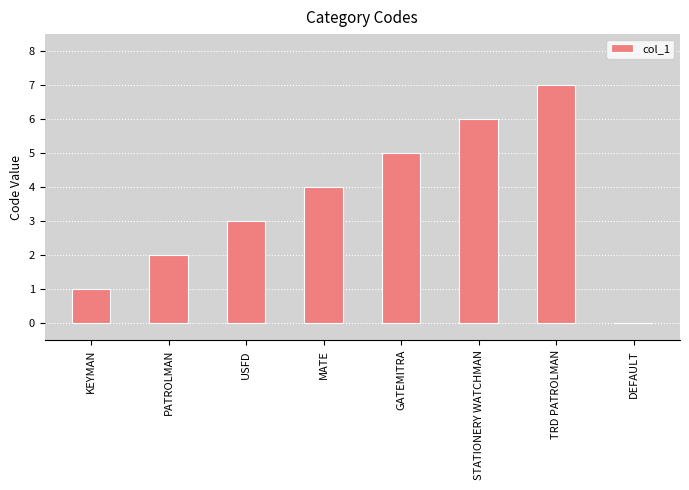

Reading left to right, extract all data points from this chart.

KEYMAN=1	PATROLMAN=2	USFD=3	MATE=4	GATEMITRA=5	STATIONERY WATCHMAN=6	TRD PATROLMAN=7	DEFAULT=0